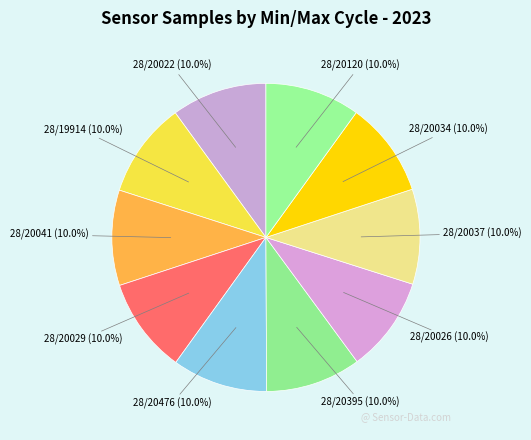

How many segments does this pie chart have?

10